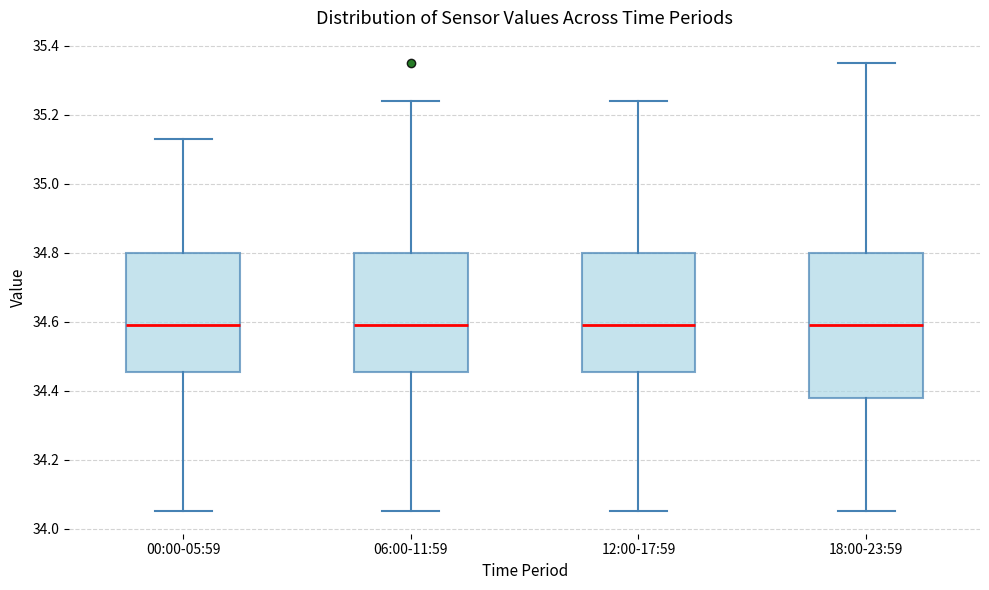

Where does the median line of the box for 18:00-23:59 sit on the y-axis? The values are not printed on the chart, so give them approximately, as read against the axis.

34.60